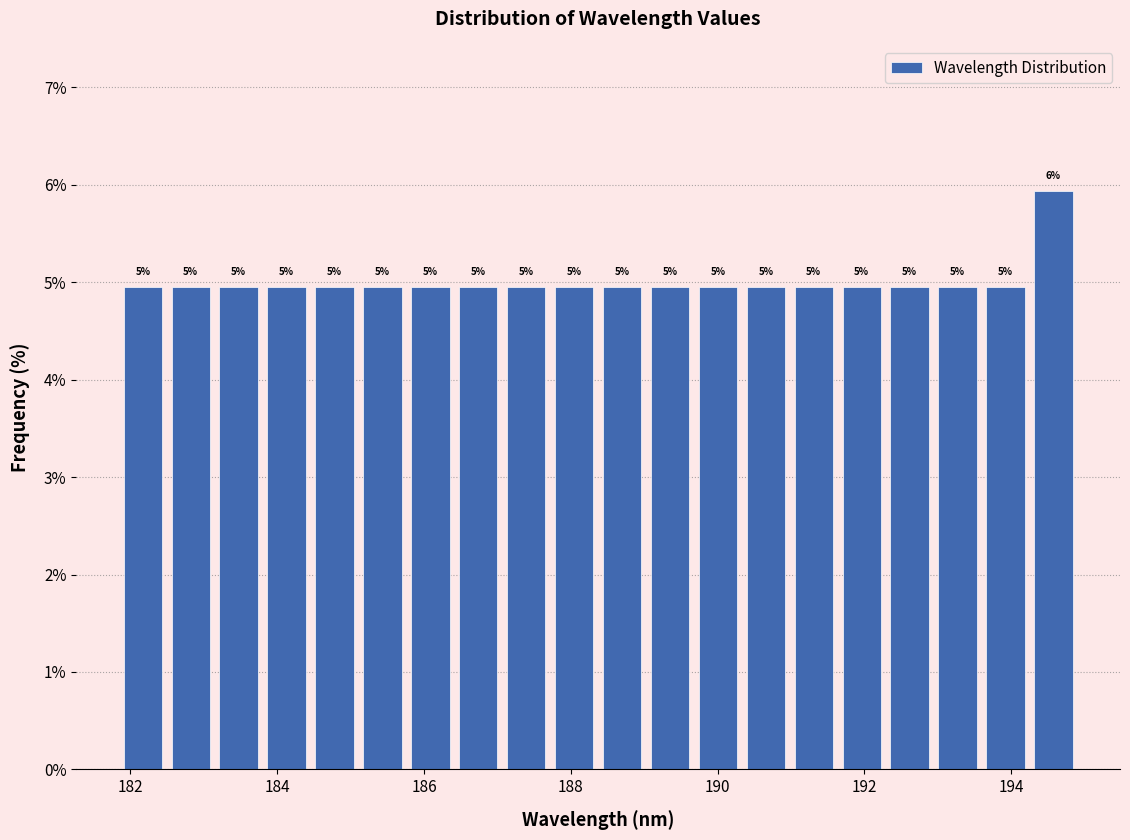

Around what value on the x-axis is the tallest bar? Give the approximate position of its centre, as read against the axis.

194.6